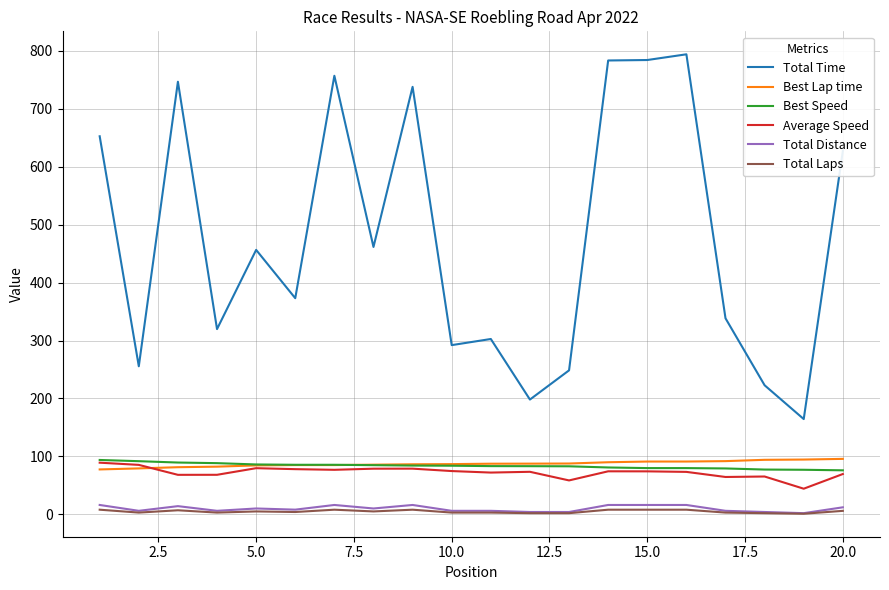

How many lines are shown in the chart?

6